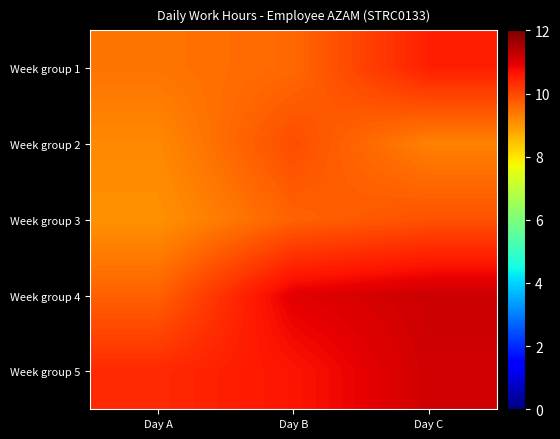

Reading right to left, extract all data points from this chart.

Week group 1: Day C=10.5	Day B=9.6	Day A=9.4
Week group 2: Day C=9.3	Day B=9.9	Day A=9.2
Week group 3: Day C=9.9	Day B=9.7	Day A=9.1
Week group 4: Day C=11.2	Day B=10.9	Day A=9.7
Week group 5: Day C=11.1	Day B=10.7	Day A=10.4